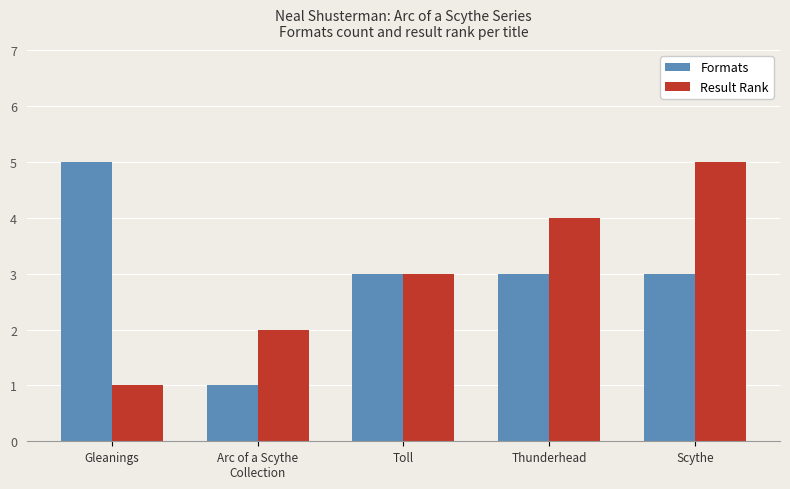

What is the highest value of the Result Rank series?

5